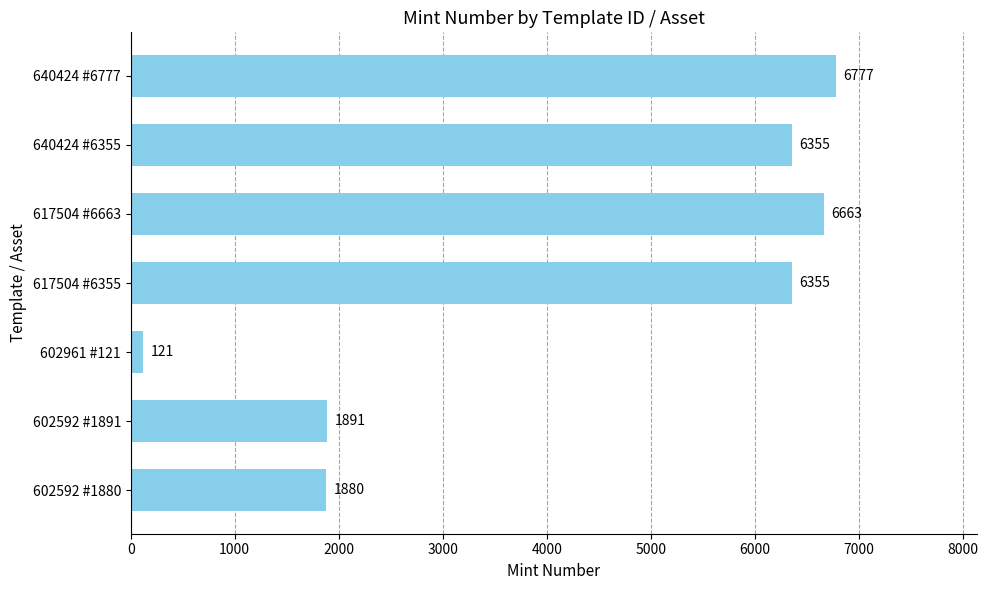

At which category does the chart reach its peak across all series?

640424 #6777